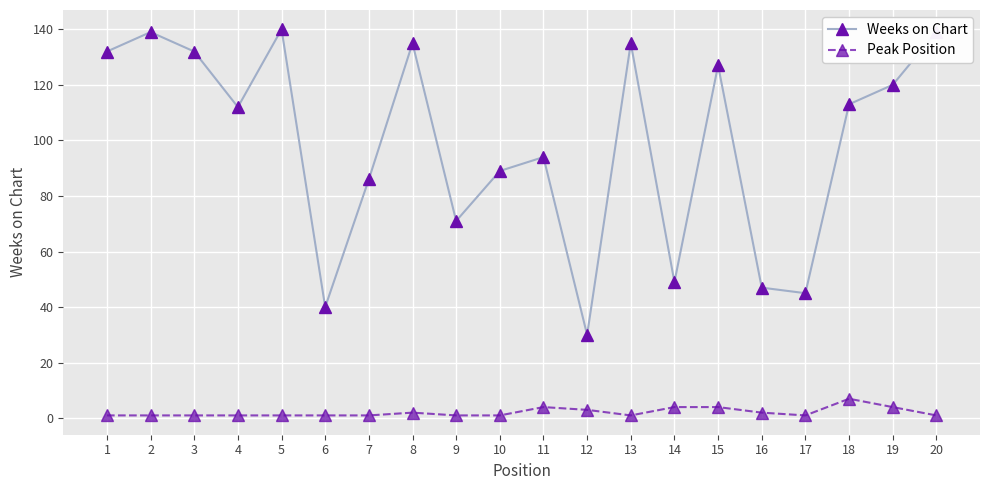

Where is the first local maximum for Weeks on Chart?

2